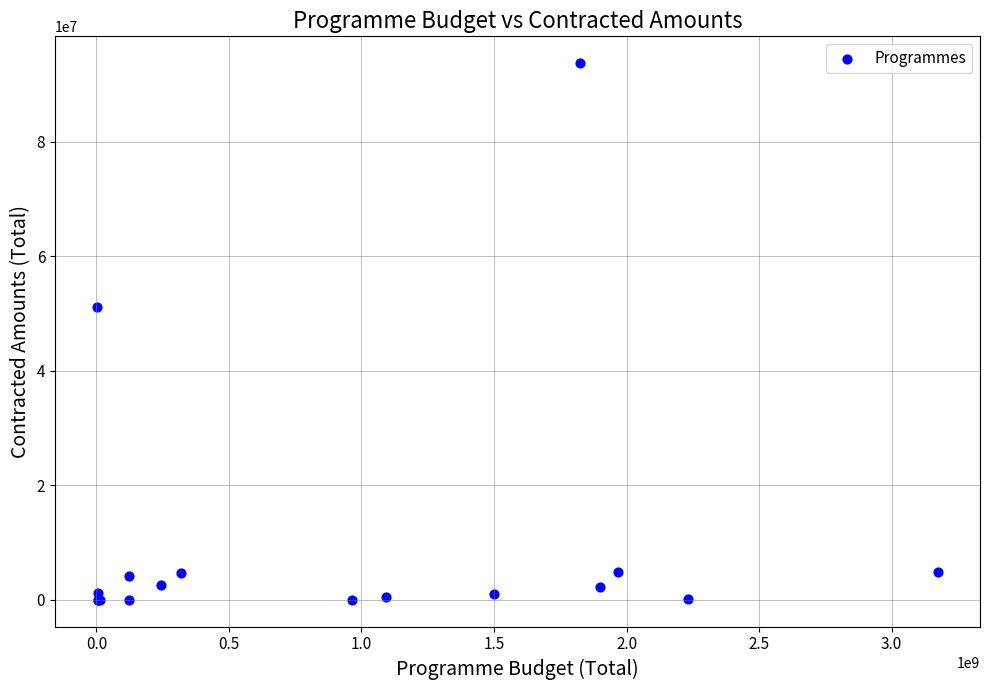

What Y value in the scatter plot is closest to 46860795?

51124094.4